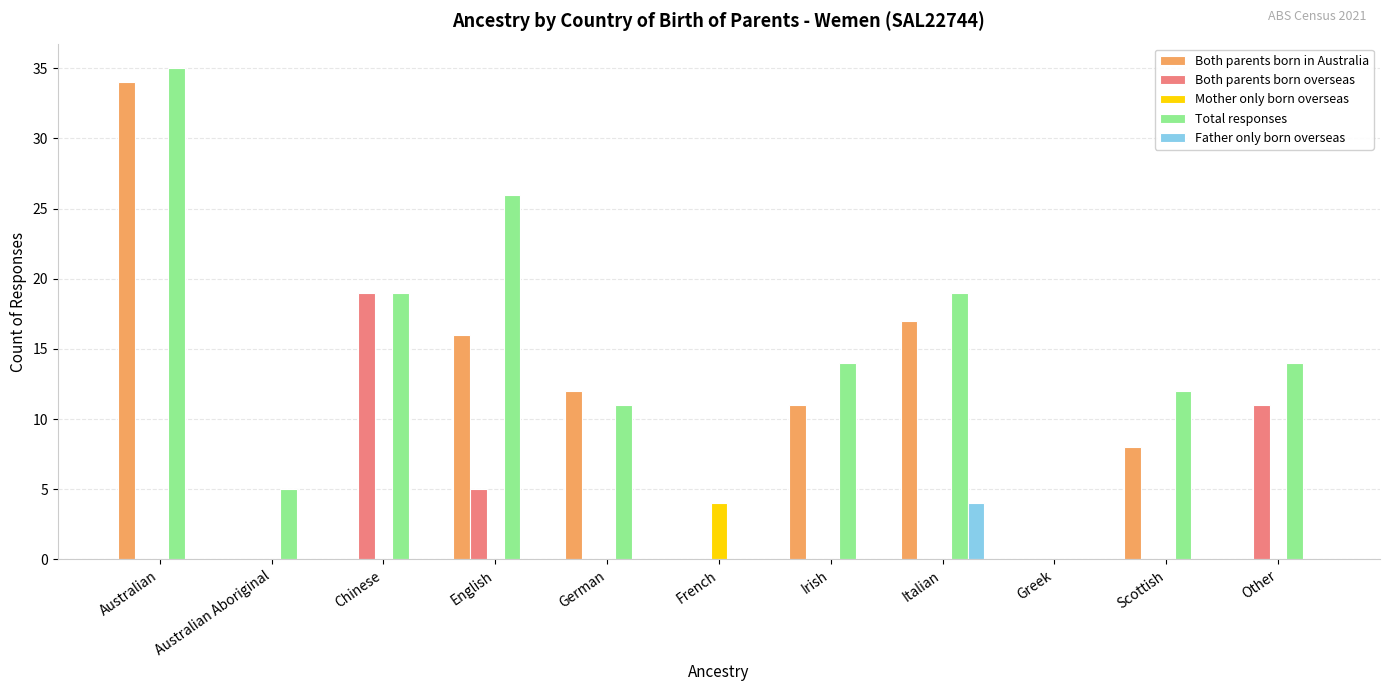

The Total responses series shows -24 at French. True or false?

False